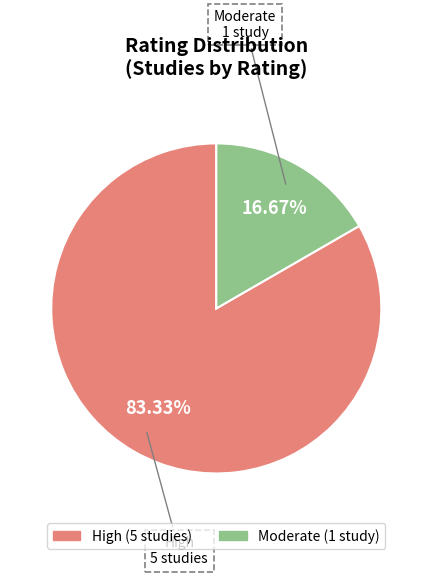

Is there any slice that represents more than half of the pie?

Yes